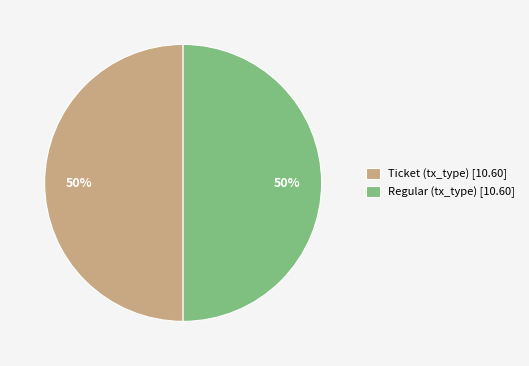

The Regular (tx_type) [10.60] slice represents 43% of the pie. True or false?

False